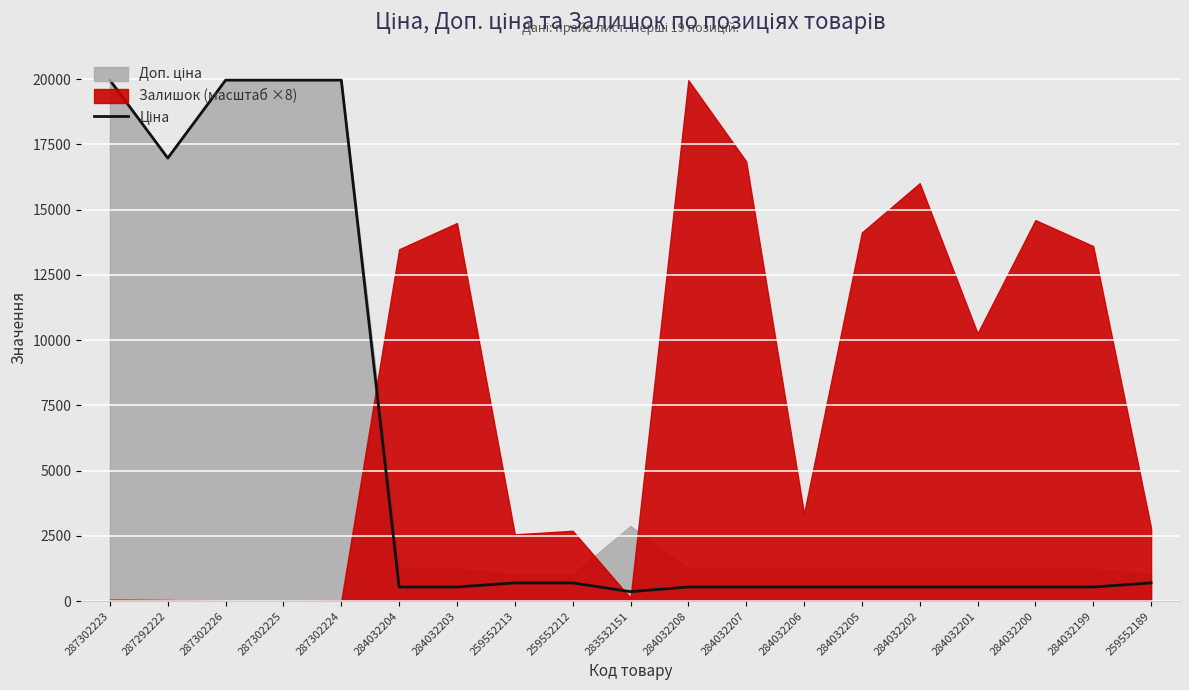

Between 283532151 and 287302224, which is larger?

287302224